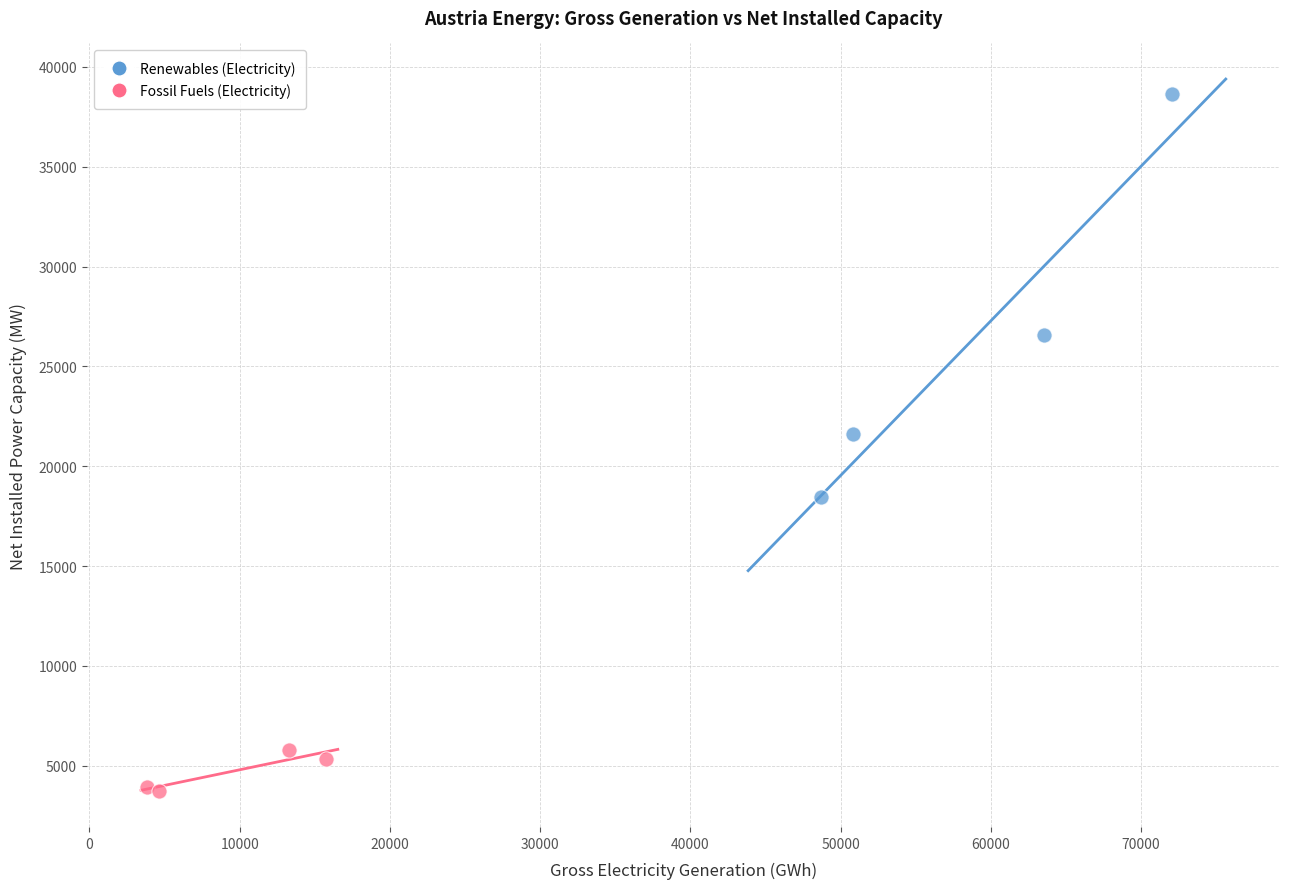

Which series reaches the maximum Y coordinate?

Renewables (Electricity)